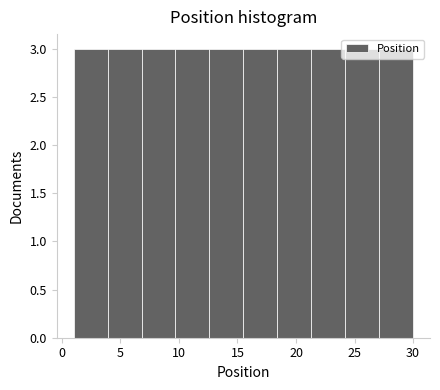

Reading left to right, list every bar in this chart as the range it spans on the x-axis followed by its height. Neither the bar edges nor the heights are printed on the chart, so give them approximately, as read against the axes.

1.0 to 3.9: 3
3.9 to 6.8: 3
6.8 to 9.7: 3
9.7 to 12.6: 3
12.6 to 15.5: 3
15.5 to 18.4: 3
18.4 to 21.3: 3
21.3 to 24.2: 3
24.2 to 27.1: 3
27.1 to 30.0: 3